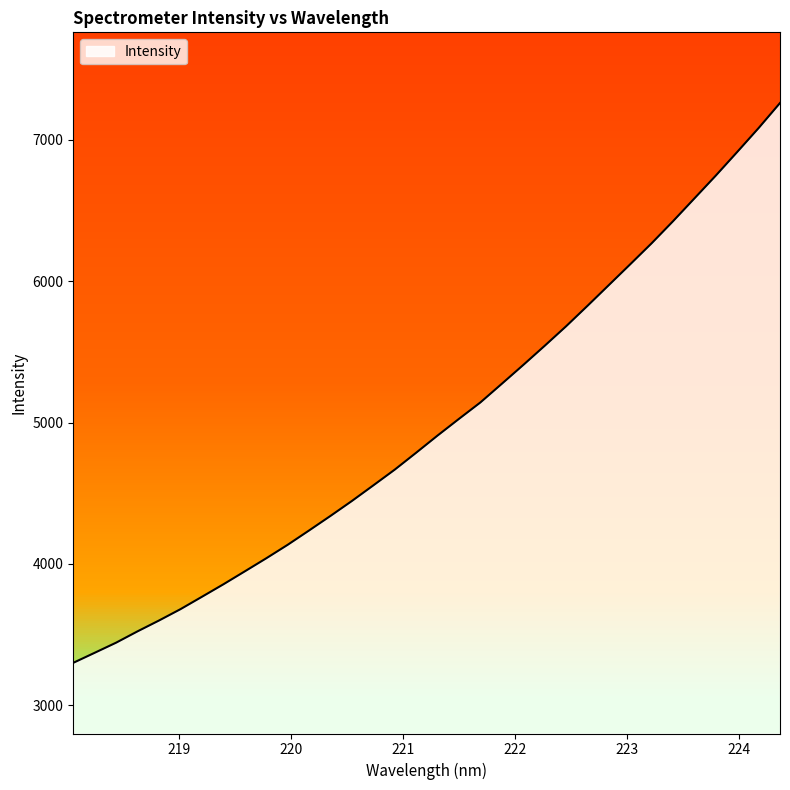

How many values exceed 4908?

17